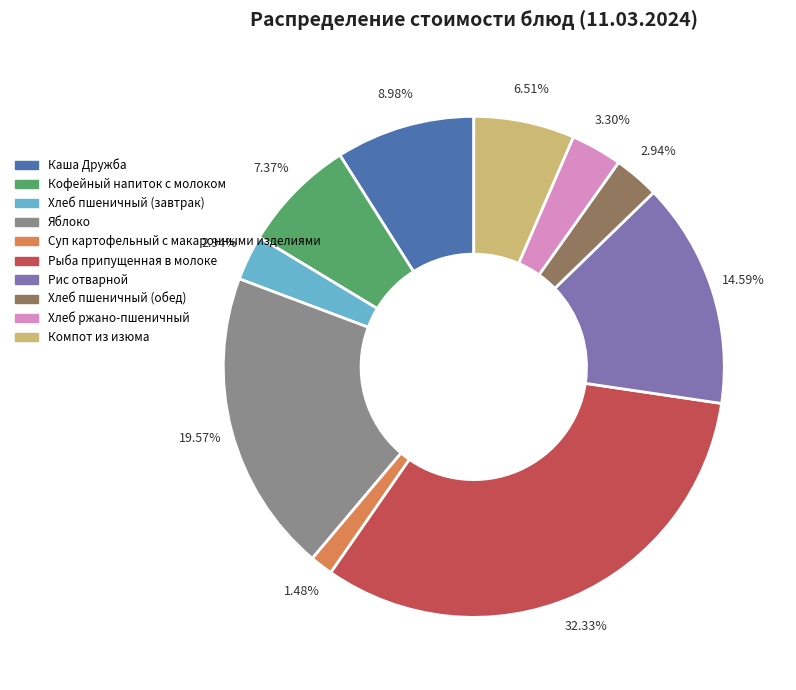

To the nearest percent, what is the combined percentage of Яблоко and Каша Дружба?

29%